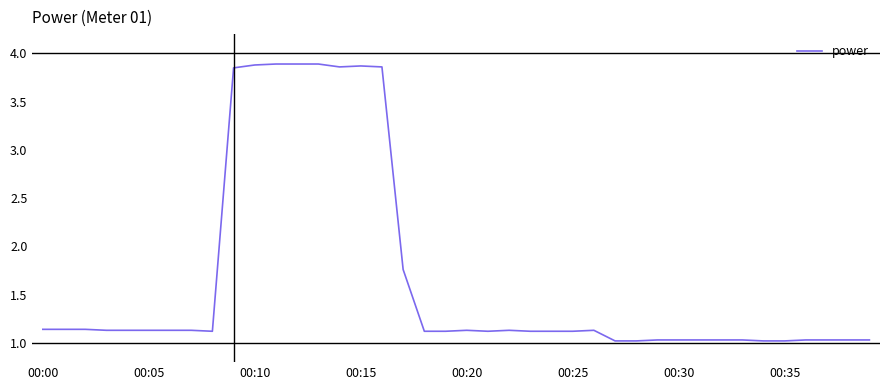

What is the difference between the maximum and minimum values?

2.9